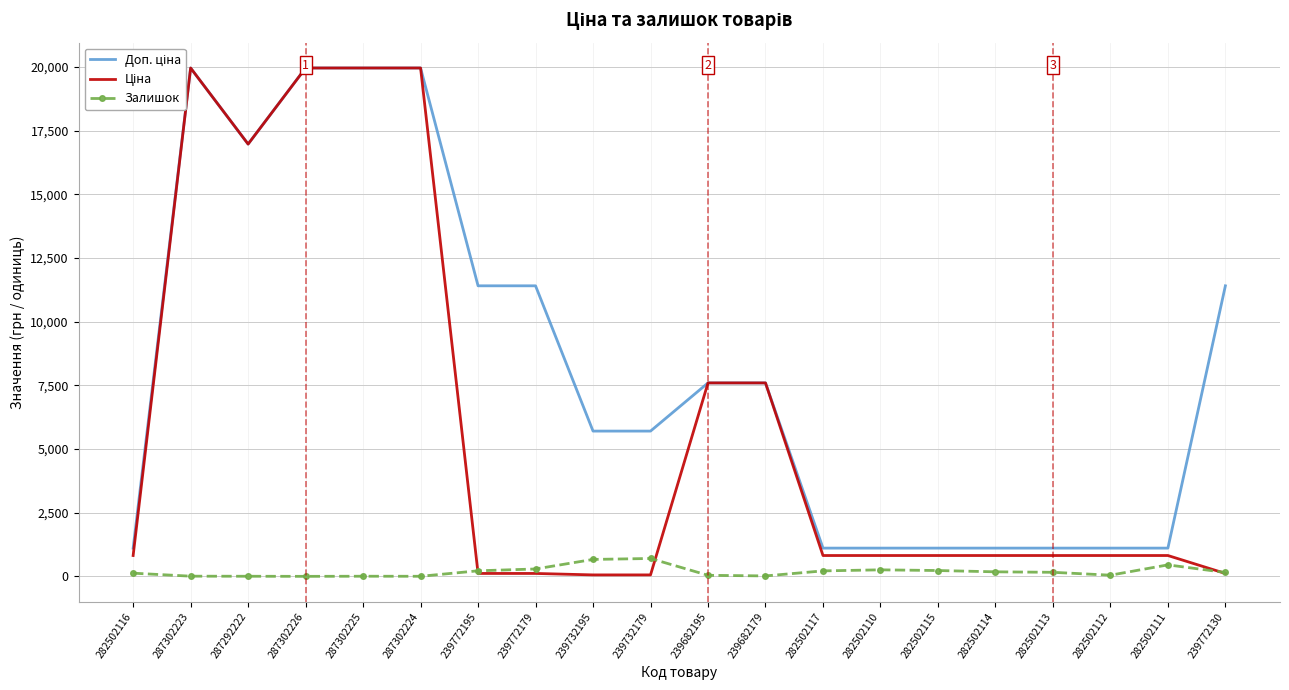

Between 287302223 and 282502110, which series saw the biggest shift?

Ціна